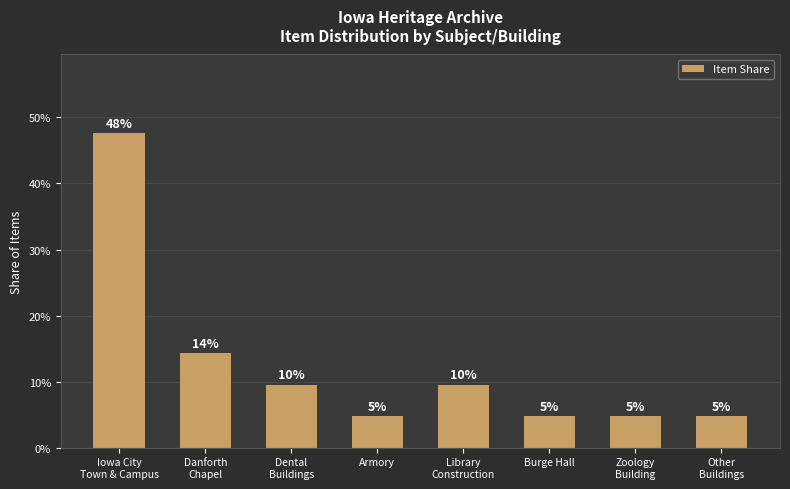

Reading right to left, transcribe all the data shown in this chart.

0.0	0.0	0.0	0.1	0.0	0.1	0.1	0.5